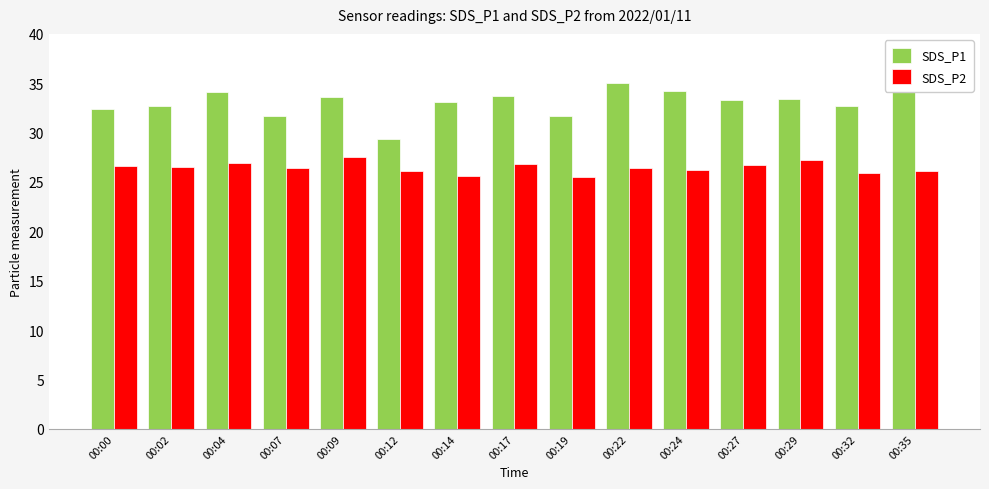

What is the sum of the SDS_P1 values at 00:02 and 00:04?

66.9